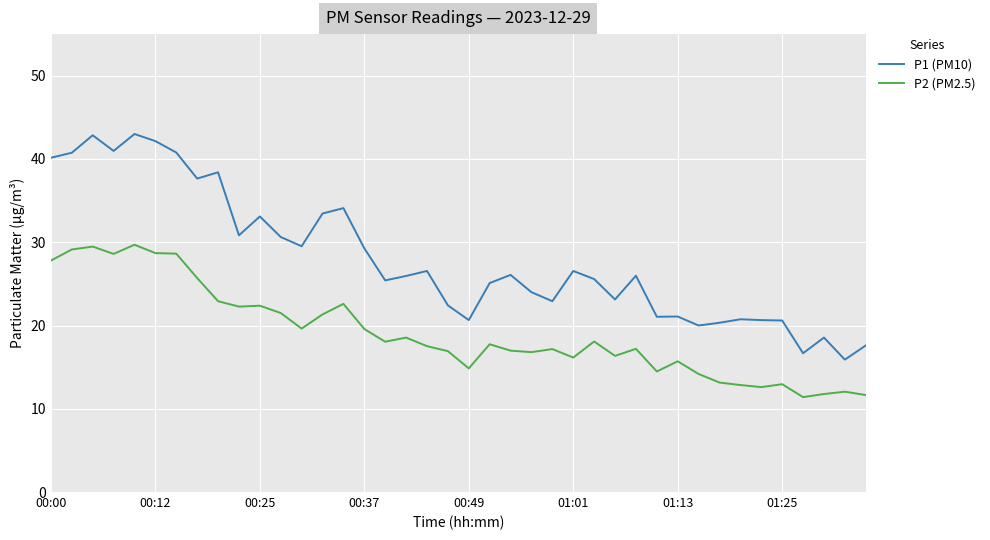

In P1 (PM10), how many points are lower than both neighbors (excluding endpoints)?

12